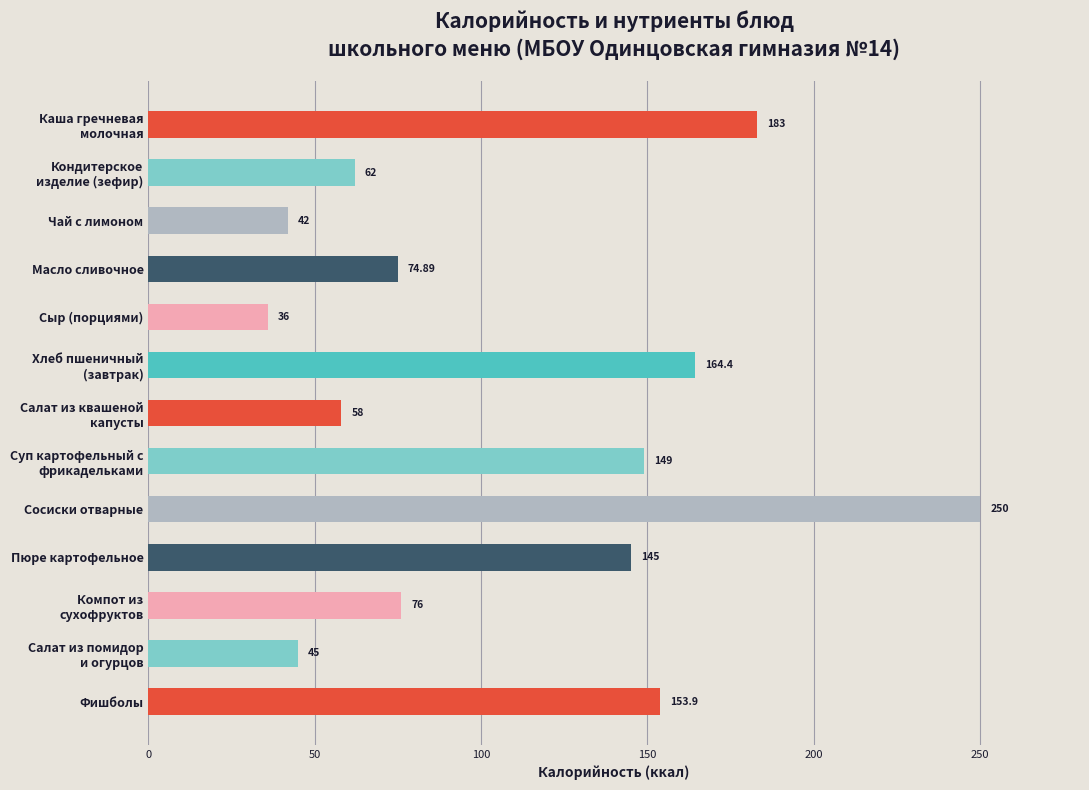

Are the bars horizontal?

Yes